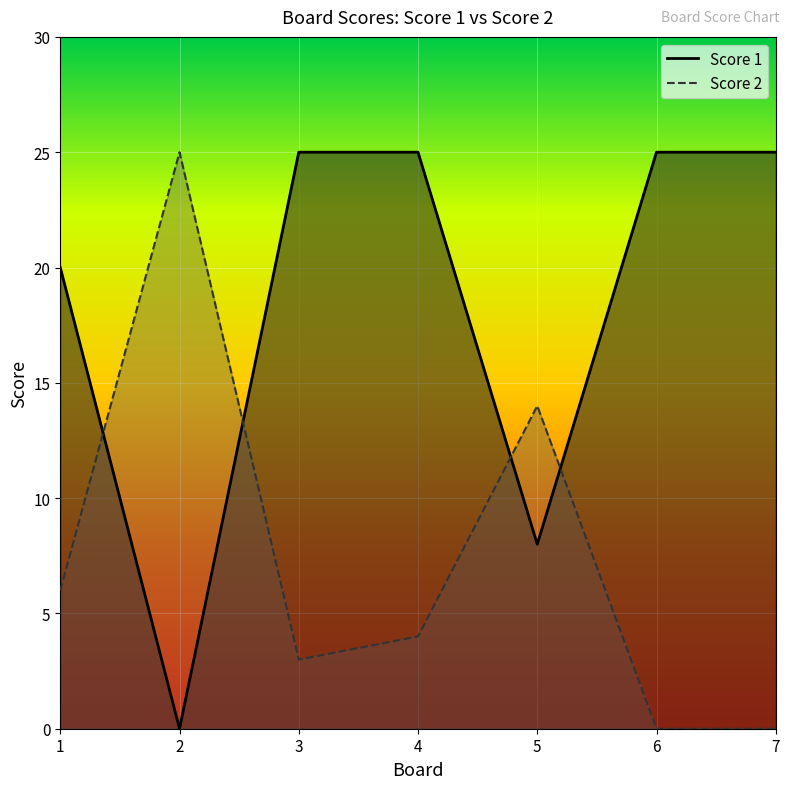

Reading left to right, what are all the values shown in this chart?

Score 1: 1=20	2=0	3=25	4=25	5=8	6=25	7=25
Score 2: 1=6	2=25	3=3	4=4	5=14	6=0	7=0